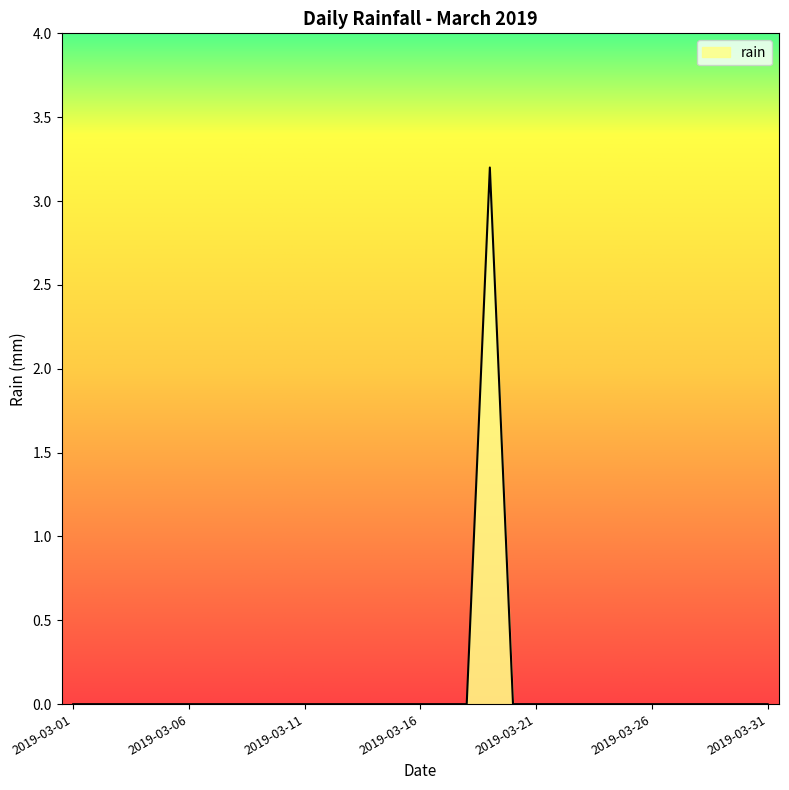

What is the maximum value shown in the chart?

3.2